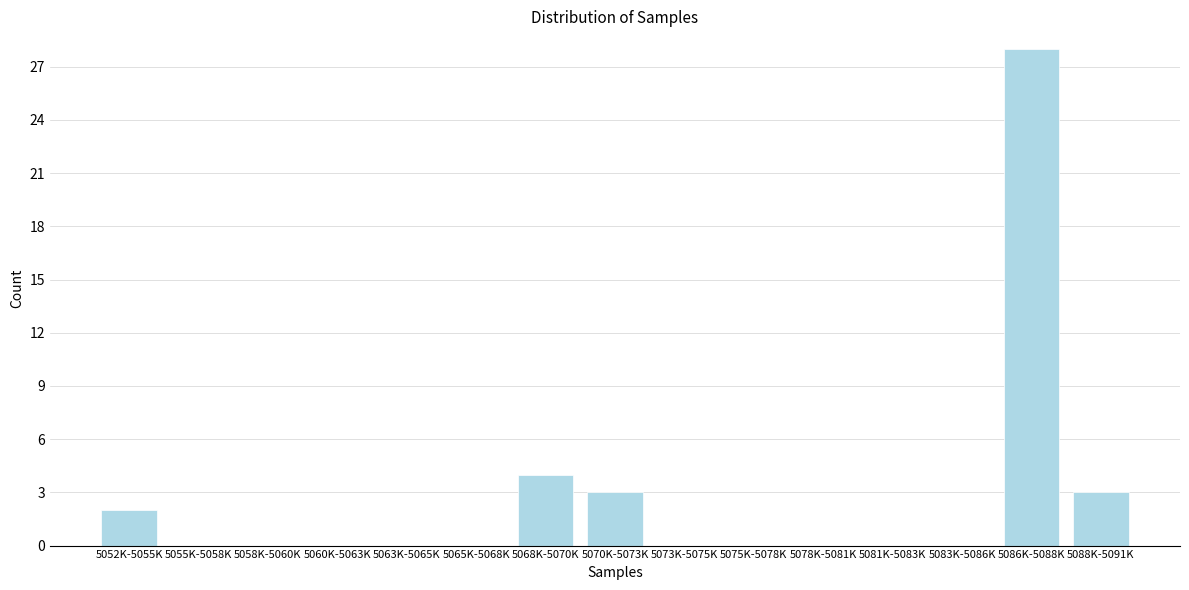

Reading left to right, list all the values displayed in this chart.

5052K-5055K=2	5055K-5058K=0	5058K-5060K=0	5060K-5063K=0	5063K-5065K=0	5065K-5068K=0	5068K-5070K=4	5070K-5073K=3	5073K-5075K=0	5075K-5078K=0	5078K-5081K=0	5081K-5083K=0	5083K-5086K=0	5086K-5088K=28	5088K-5091K=3